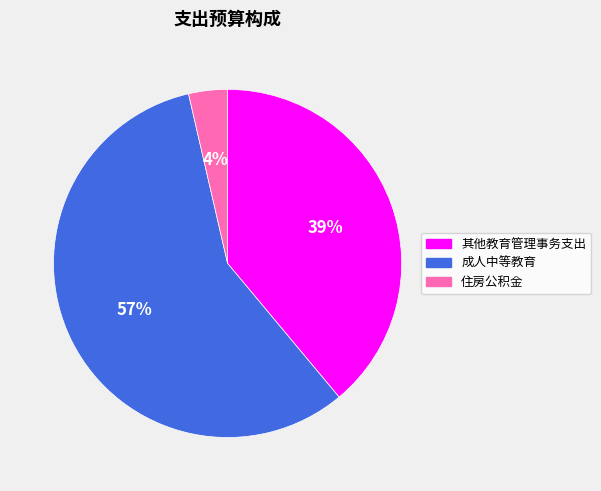

Rank the categories by value from lowest to highest.

住房公积金, 其他教育管理事务支出, 成人中等教育